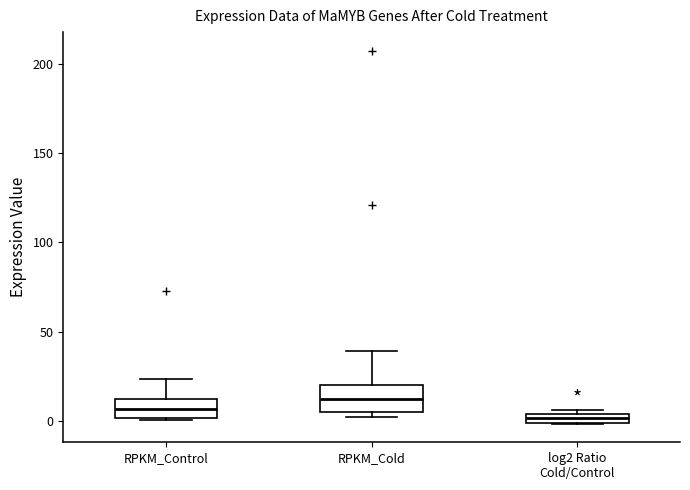

Where does the upper whisker of the box for RPKM_Control end on the y-axis? The values are not printed on the chart, so give them approximately, as read against the axis.

25